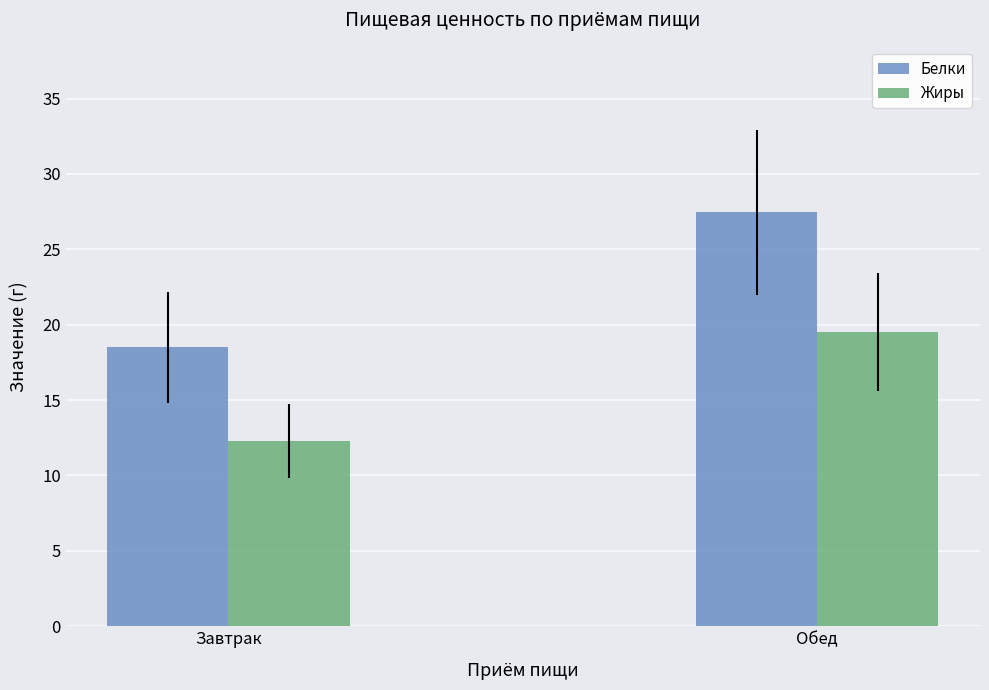

Does the chart contain stacked bars?

No